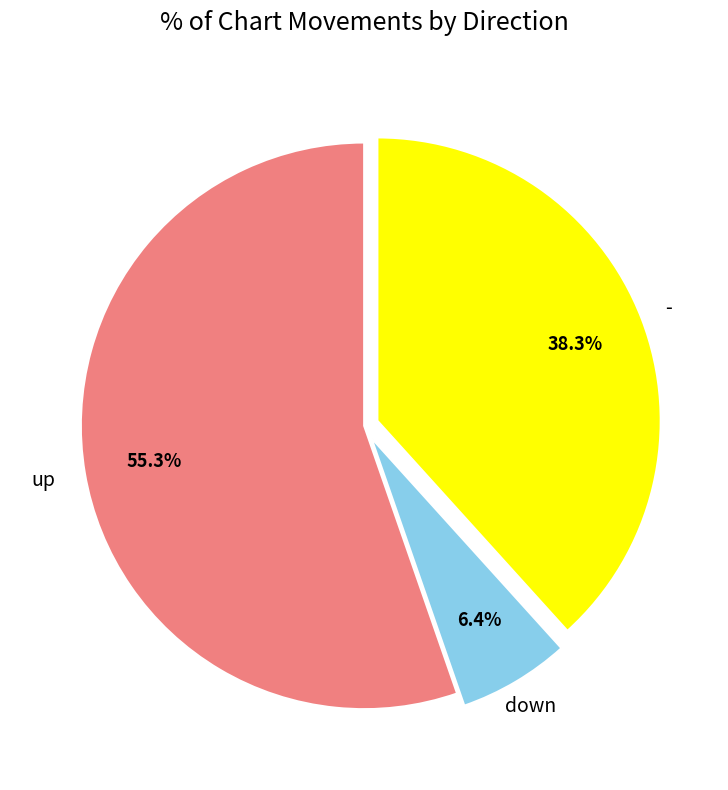

Is there any slice that represents more than half of the pie?

Yes